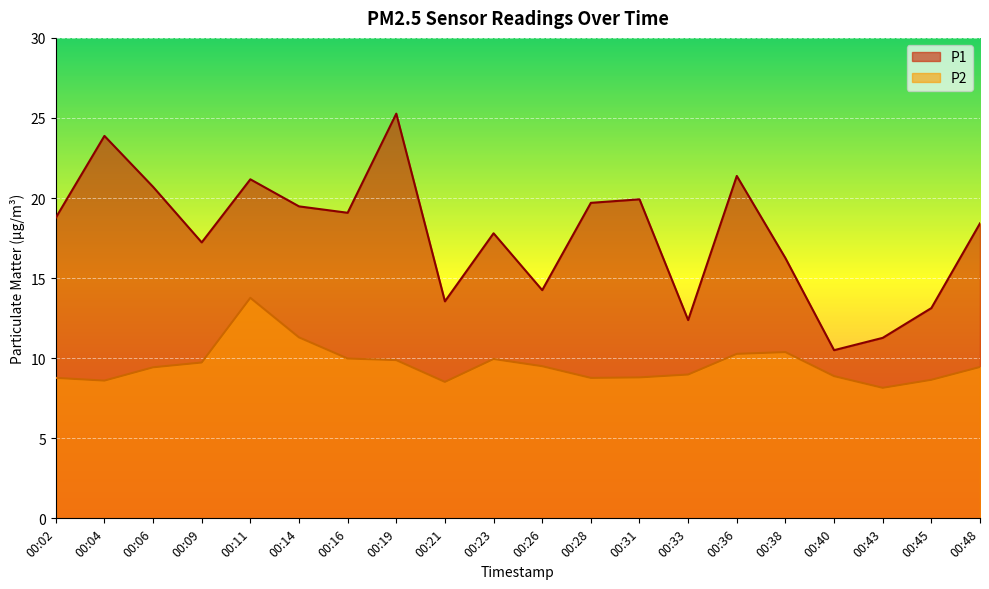

What is the total value across all series at 00:45?

21.8